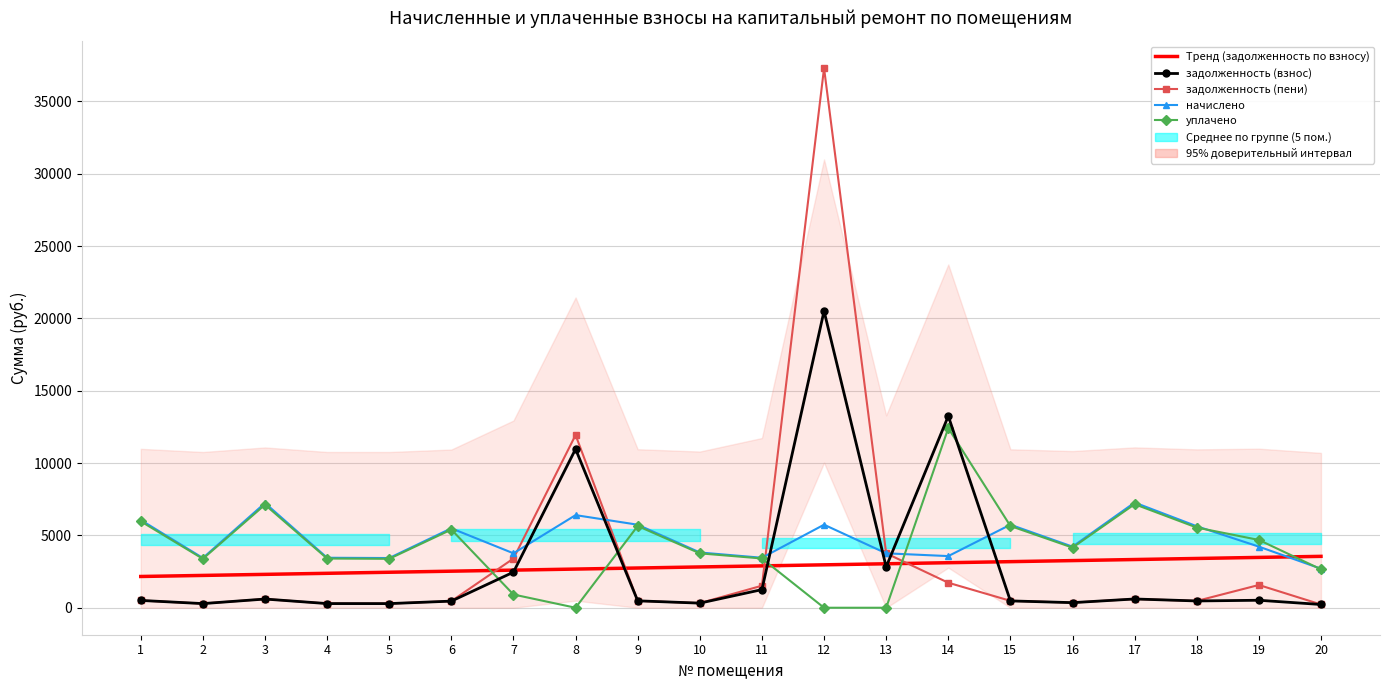

Which category has the highest value in the начислено series?

17